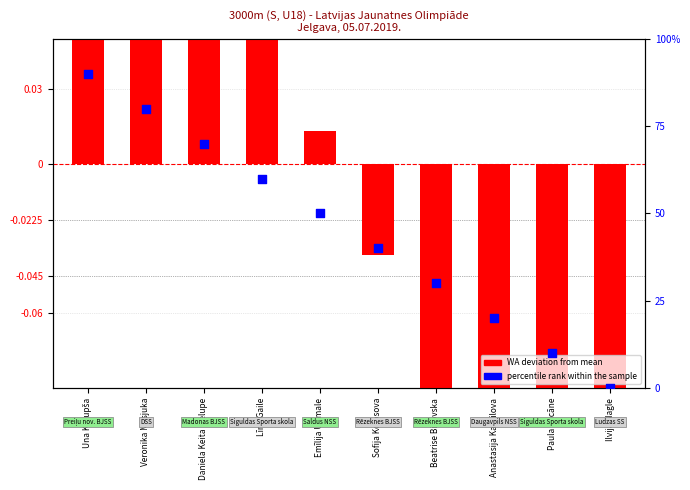

What are all the series names shown in the legend?

WA deviation from mean, percentile rank within the sample